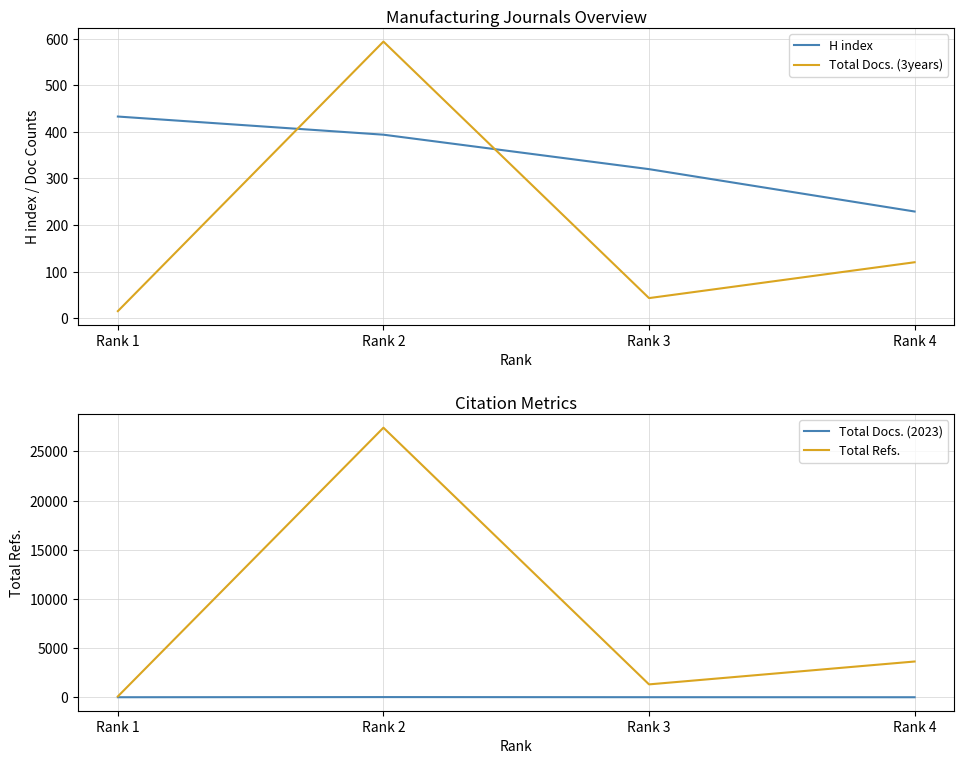

At which category is the sum across all series the highest?

Rank 2